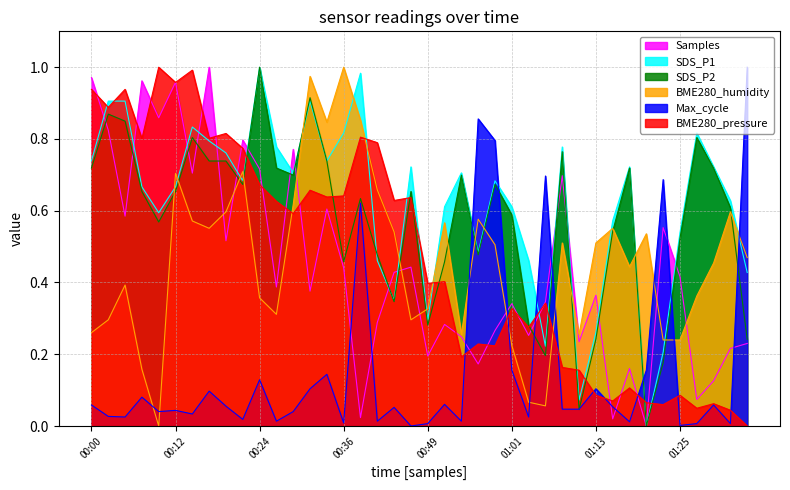

True or false: BME280_humidity and SDS_P2 cross at least once.

True